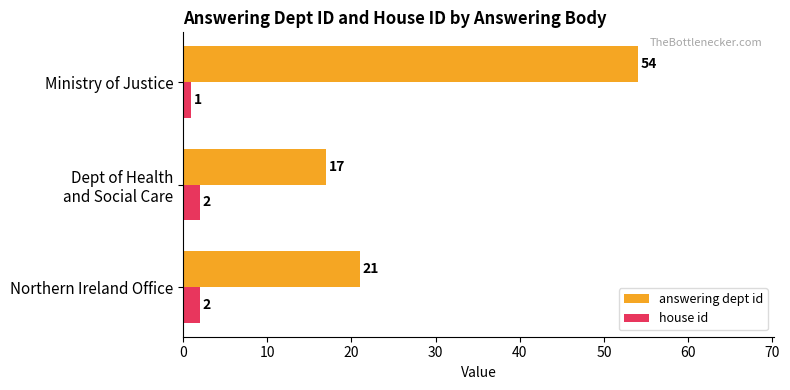

What is the sum of all house id values?

5